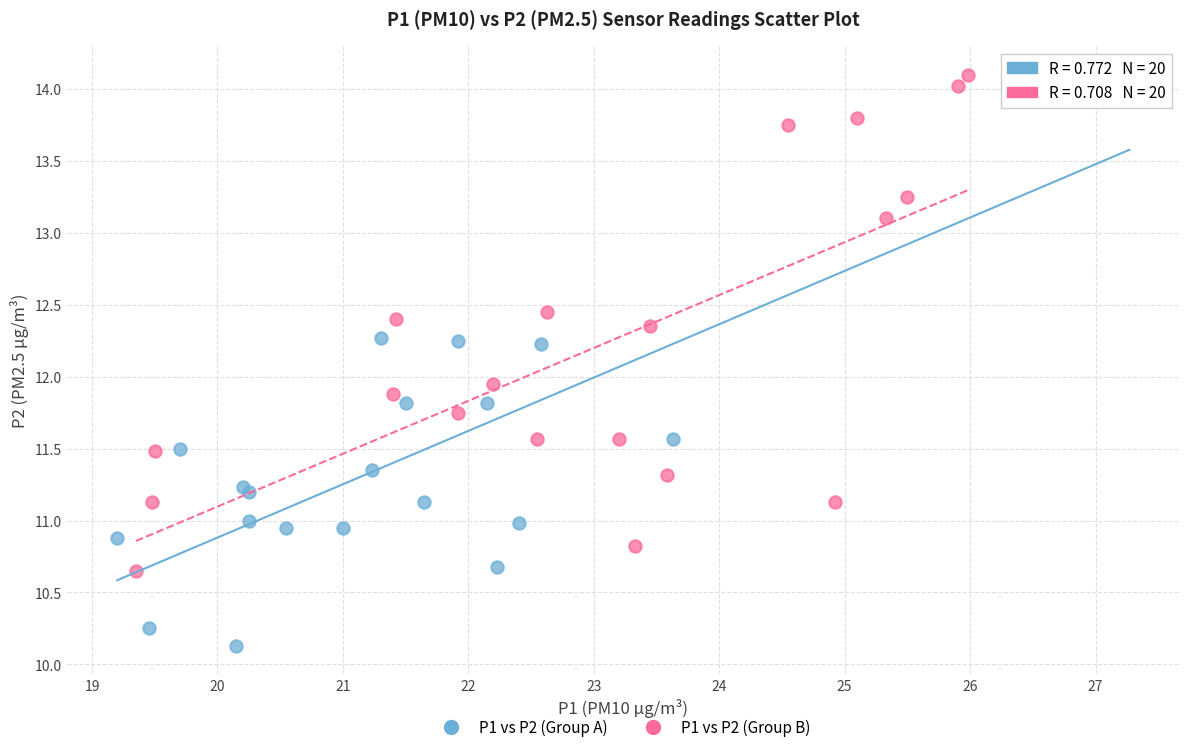

Which series contains the highest Y value?

P1 vs P2 (Group B)